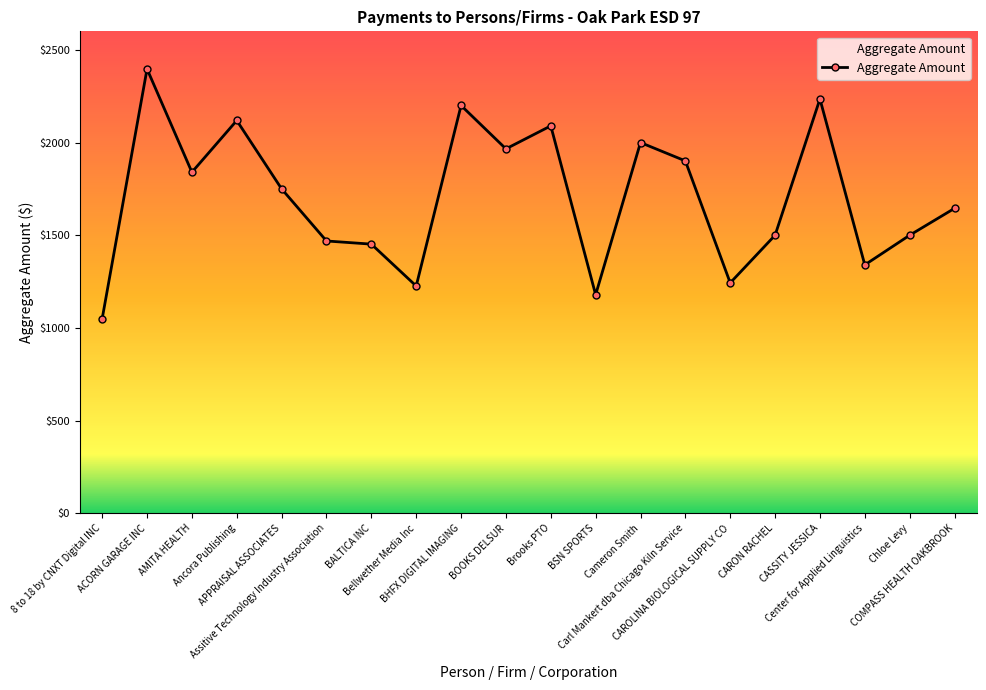

What position from the right is Center for Applied Linguistics?

3